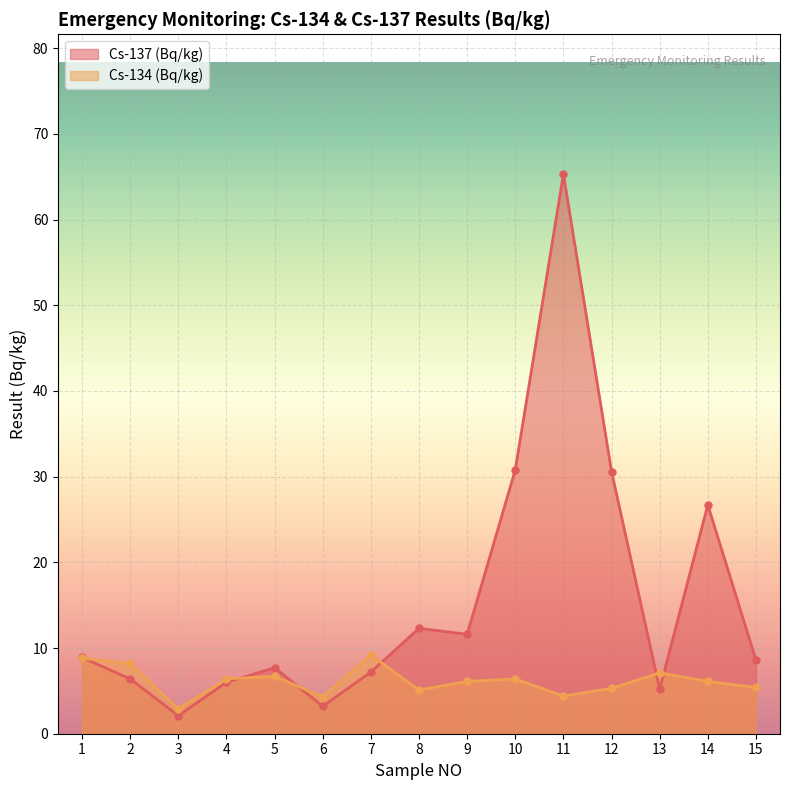

Between which two adjacent categories do Cs-134 (Bq/kg) and Cs-137 (Bq/kg) first intersect?

1 and 2